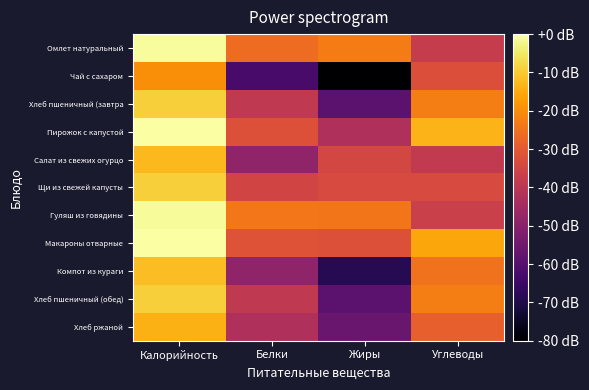

Which series has the largest range (max minus min)?

Чай с сахаром